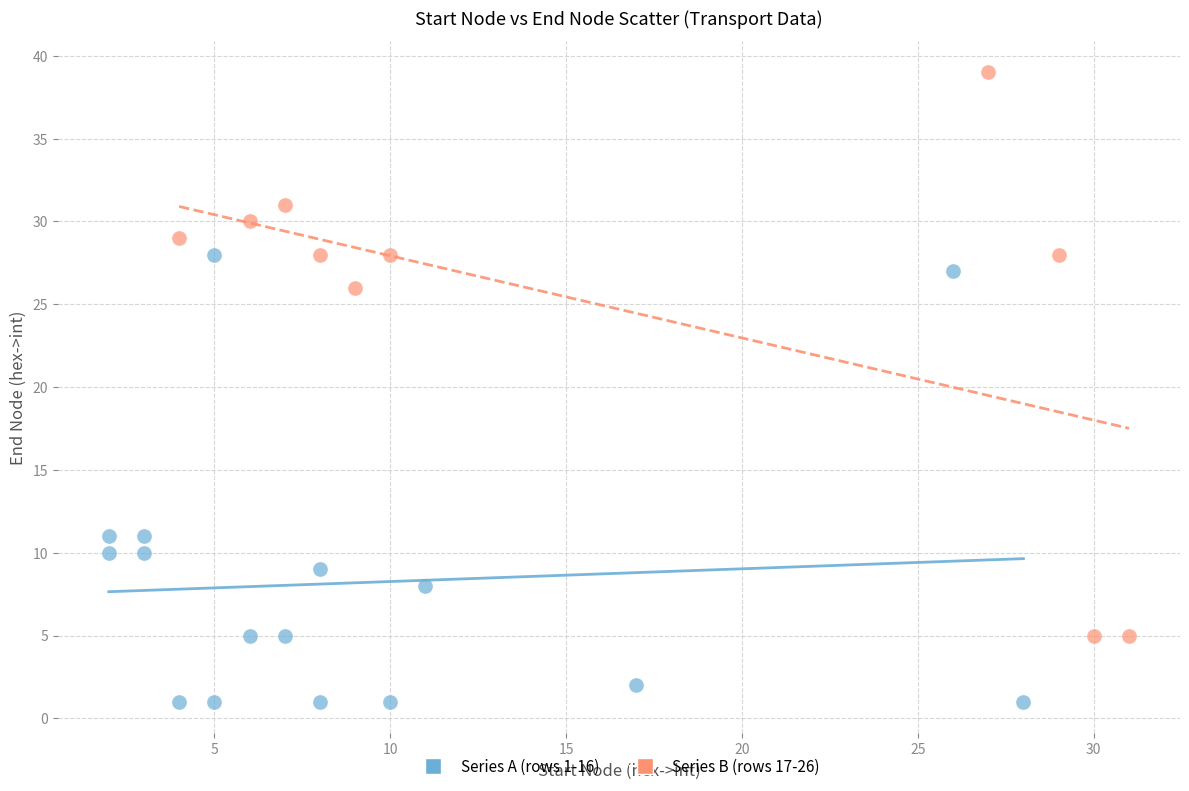

Which series reaches the maximum Y coordinate?

Series B (rows 17-26)